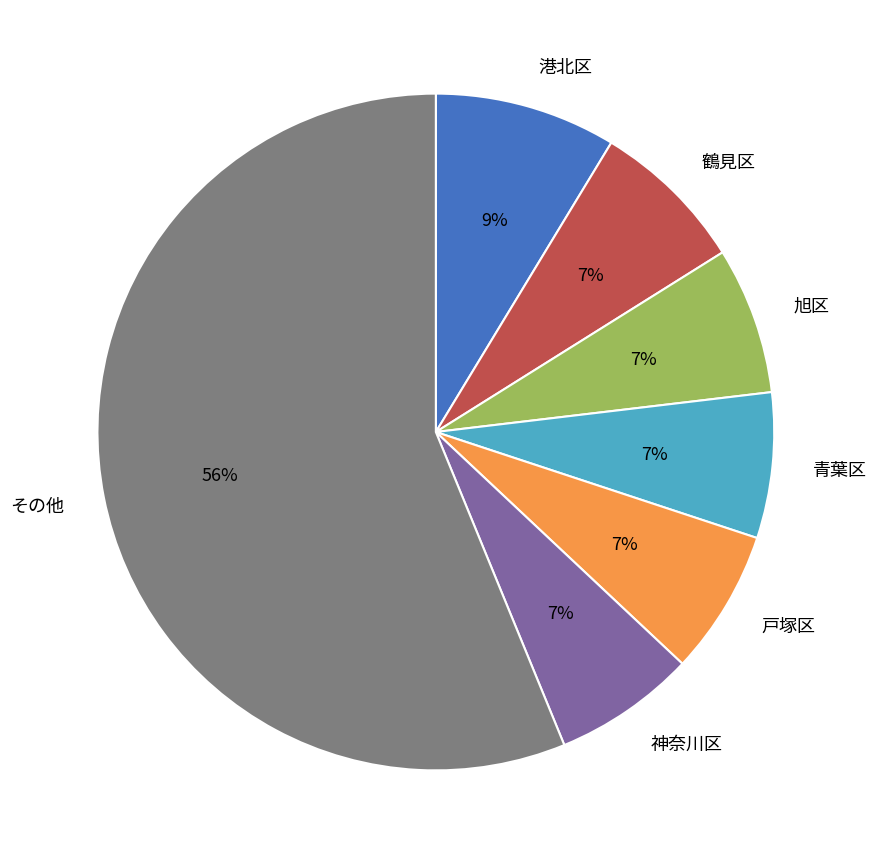

Is 青葉区 the majority of the pie?

No